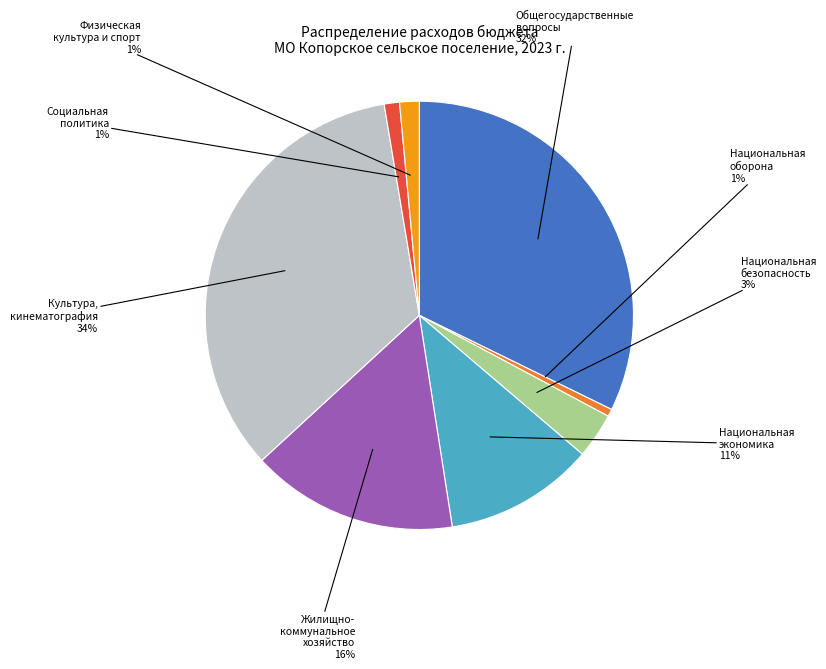

To the nearest percent, what is the average slice percentage?

12%